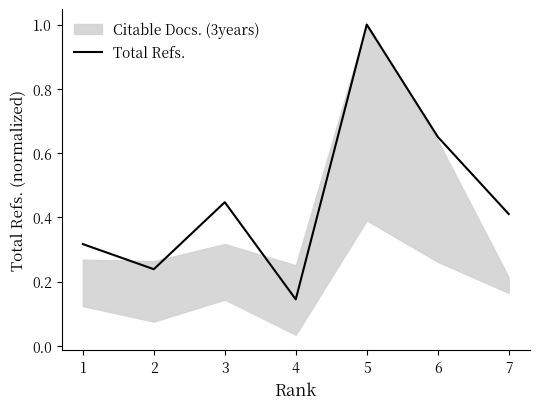

Reading right to left, extract all data points from this chart.

0.4	0.7	1.0	0.1	0.4	0.2	0.3